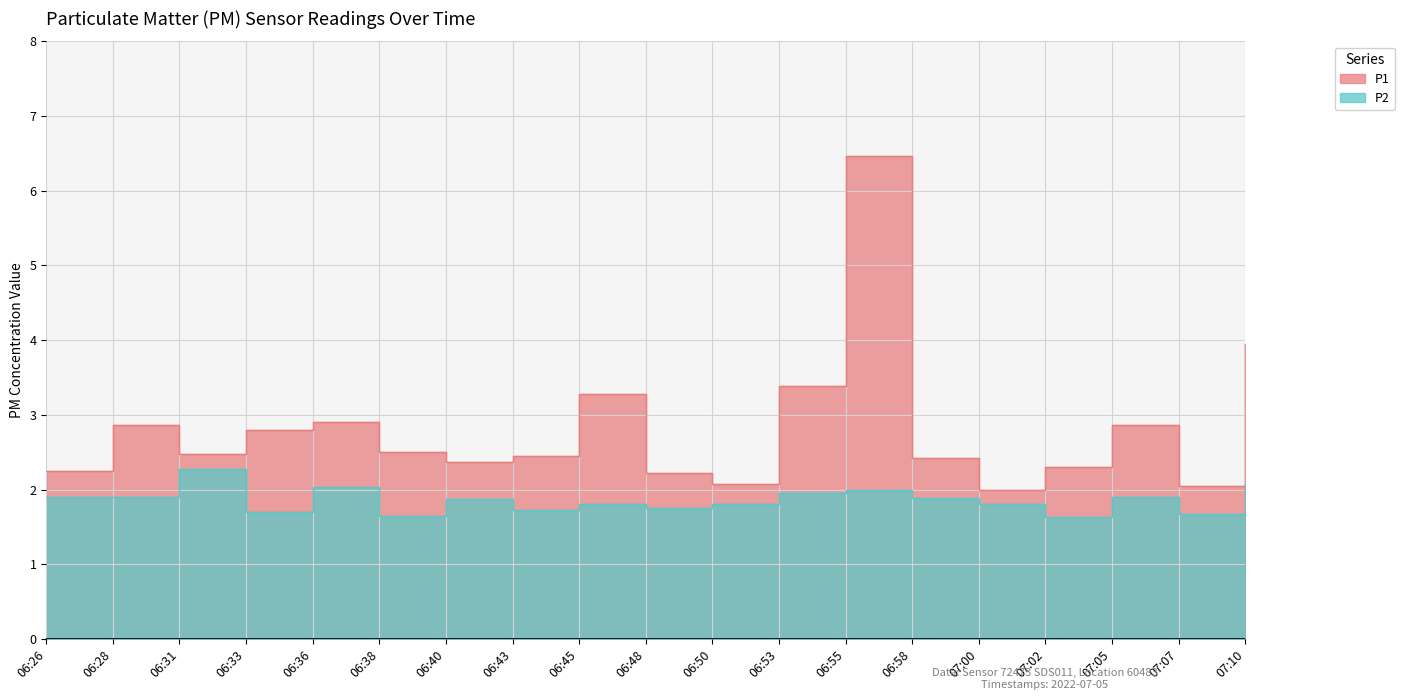

Reading right to left, transcribe all the data shown in this chart.

P1: 4.0	2.0	2.9	2.3	2.0	2.4	6.5	3.4	2.1	2.2	3.3	2.5	2.4	2.5	2.9	2.8	2.5	2.9	2.2
P2: 2.1	1.7	1.9	1.6	1.8	1.9	2.0	1.9	1.8	1.8	1.8	1.7	1.9	1.6	2.0	1.7	2.3	1.9	1.9